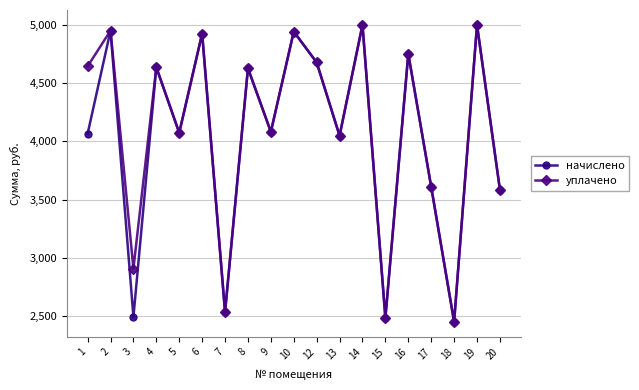

In начислено, how many points are lower than both neighbors (excluding endpoints)?

7